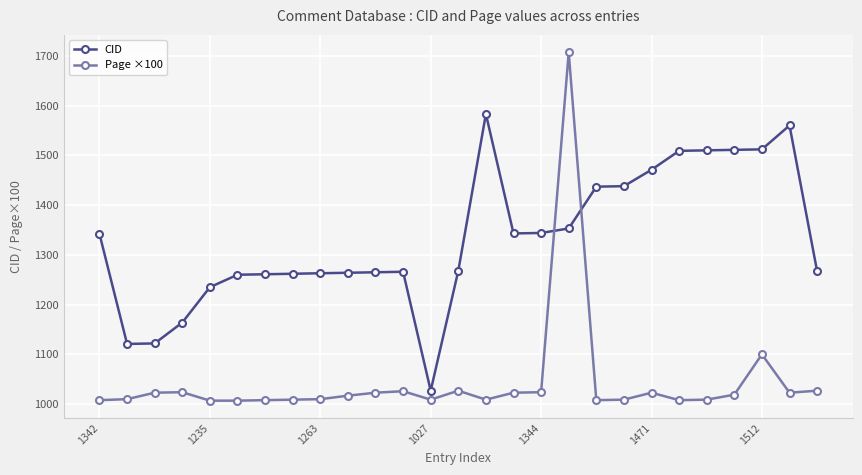

Which series has the largest total across all categories?

CID